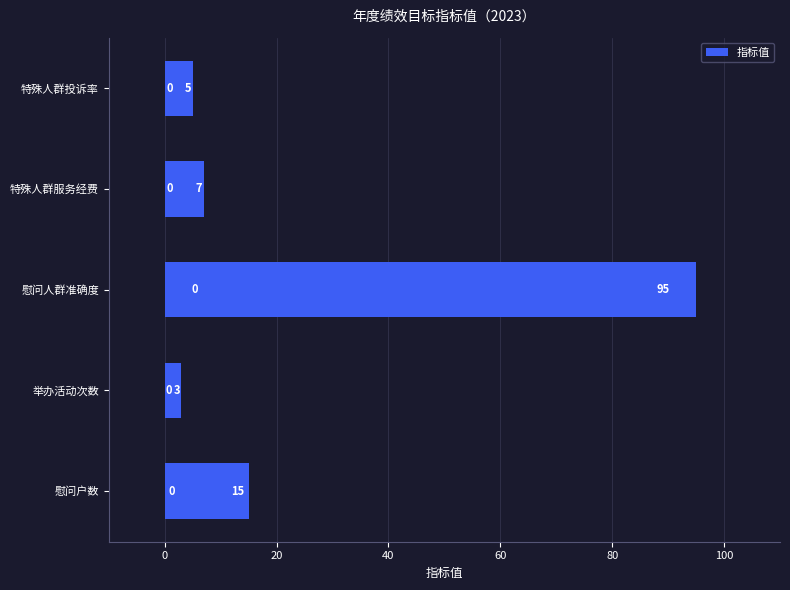

What is the maximum value shown in the chart?

95